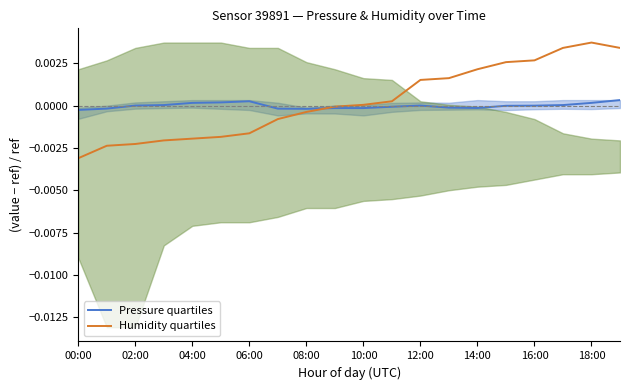

At which label does Humidity quartiles reach its minimum?

00:00